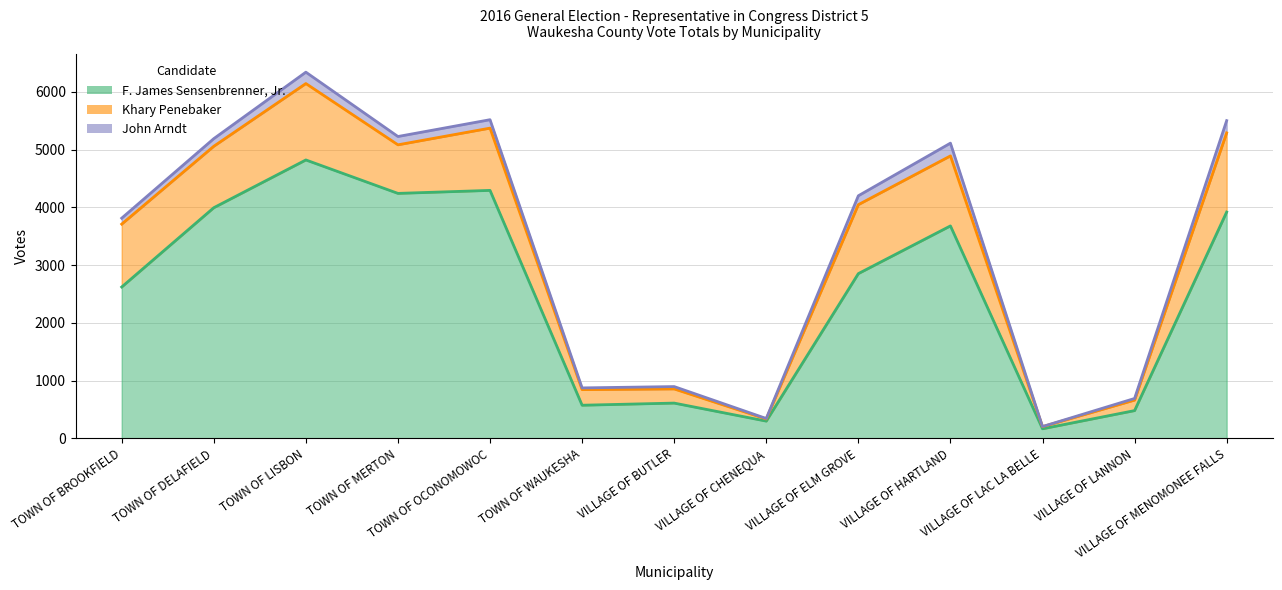

What are all the series names shown in the legend?

F. James Sensenbrenner, Jr., Khary Penebaker, John Arndt